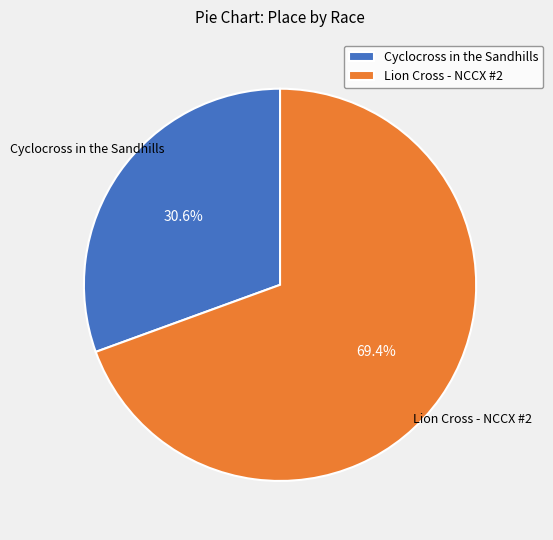

To the nearest percent, what is the difference between the largest and smallest slice percentages?

39%